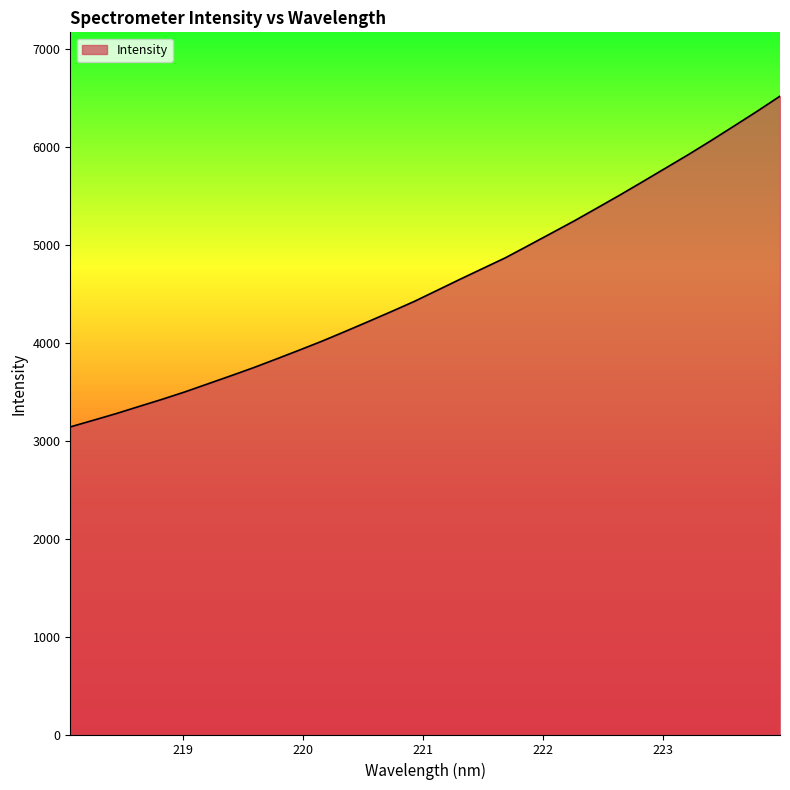

What is the greatest value displayed?

6516.5